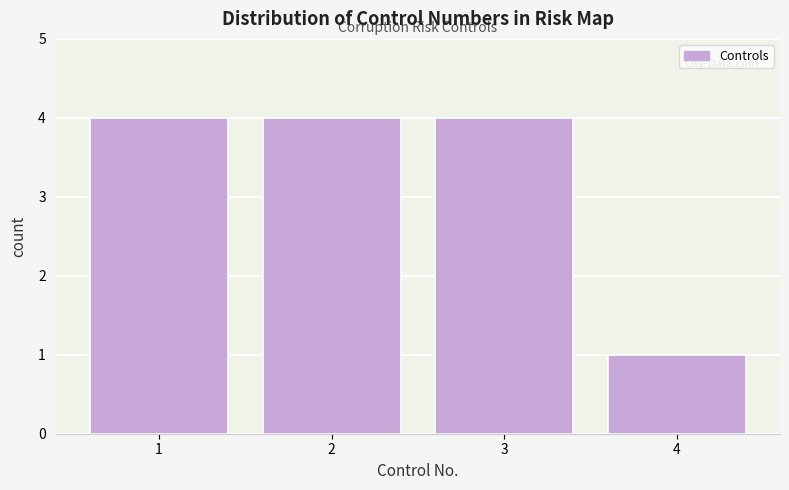

Reading right to left, transcribe all the data shown in this chart.

1	4	4	4